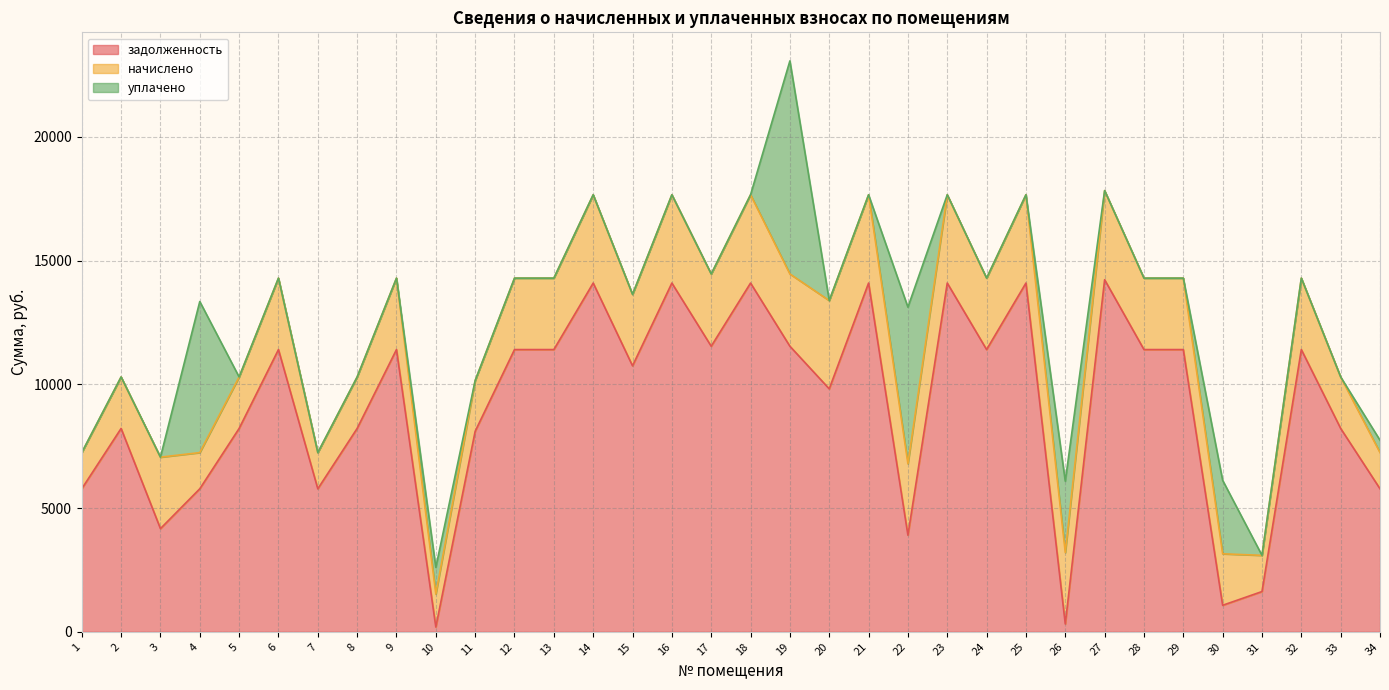

What are all the series names shown in the legend?

задолженность, начислено, уплачено